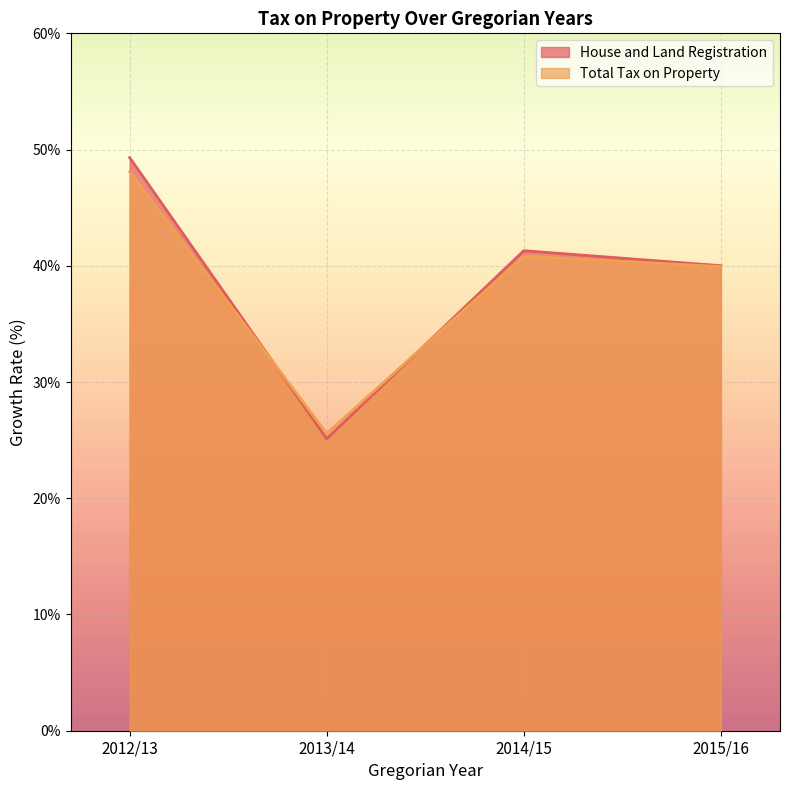

Which series has the largest range (max minus min)?

House and Land Registration